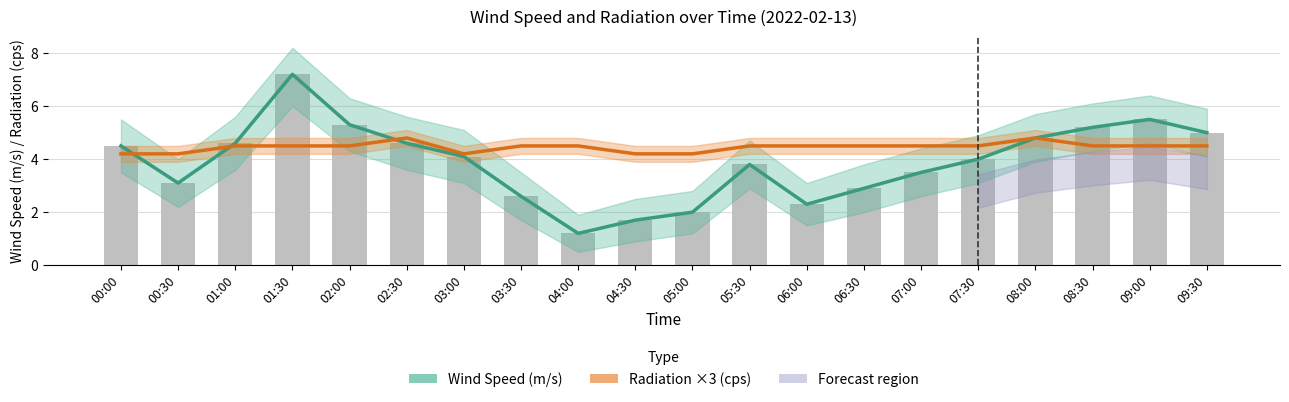

Between 04:00 and 05:00, which is larger?

05:00